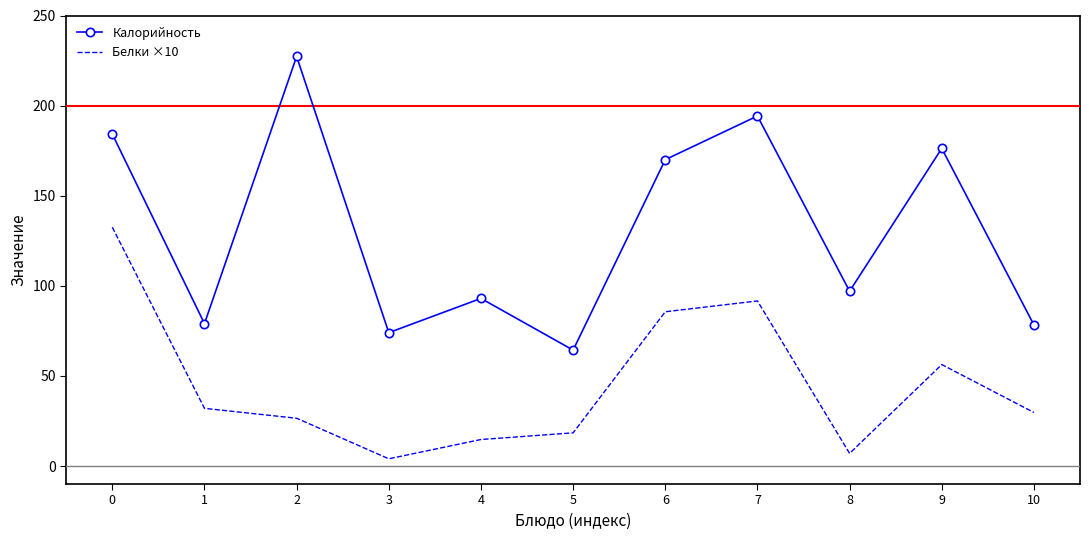

Which series changed the most between 3 and 4?

Калорийность